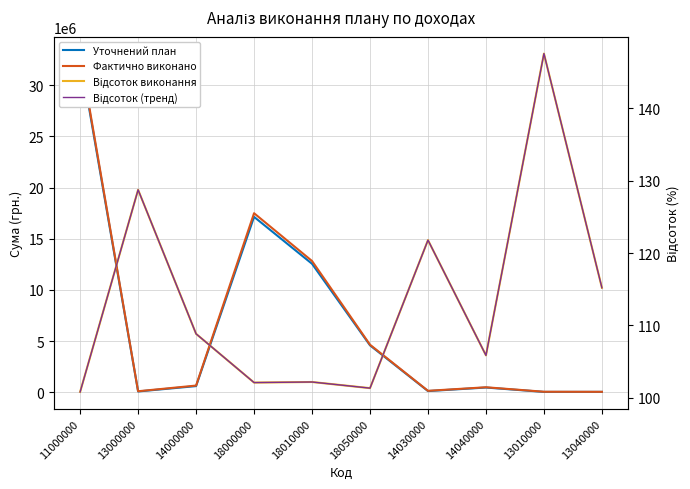

How many interior local valleys does the Відсоток (тренд) series have?

3